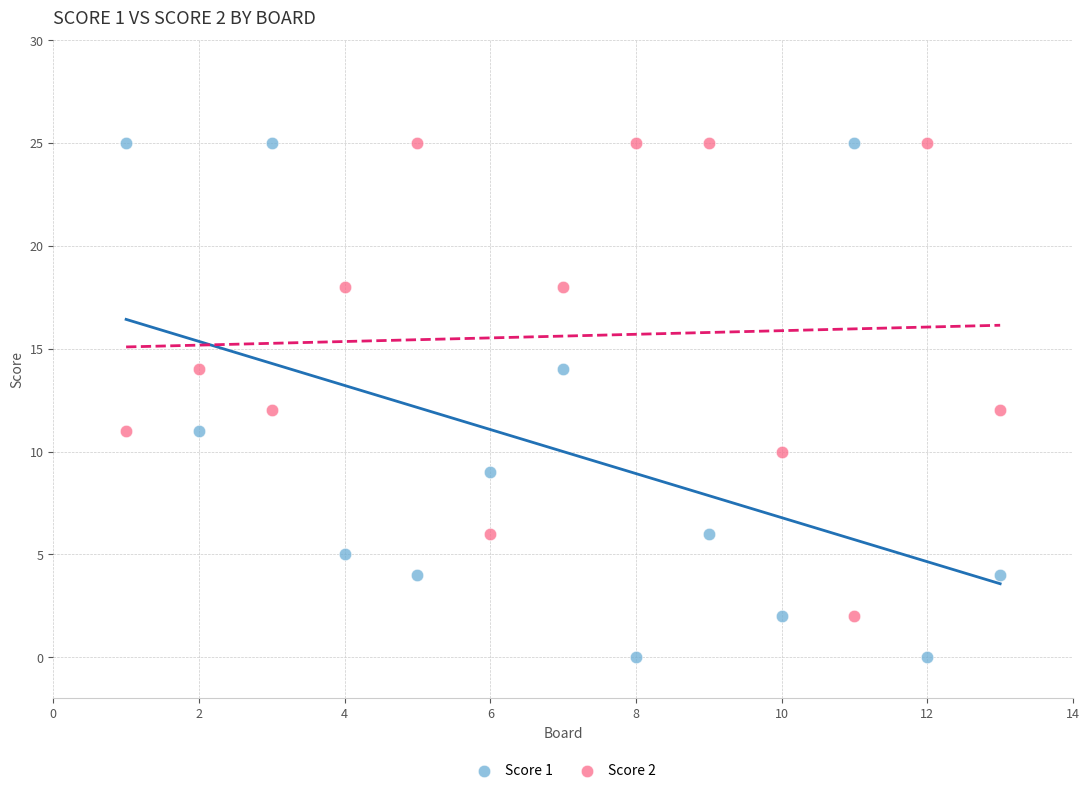

What are all the series names shown in the legend?

Score 1, Score 2